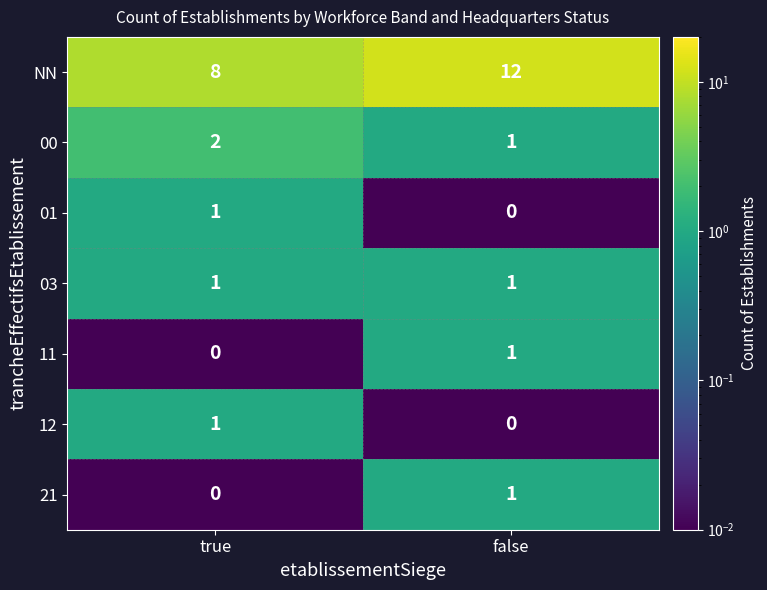

What is the average value of the NN series?

10